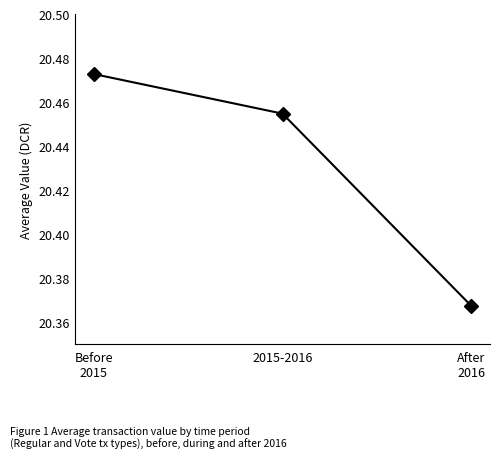

Which category has the lowest value across all series?

After
2016